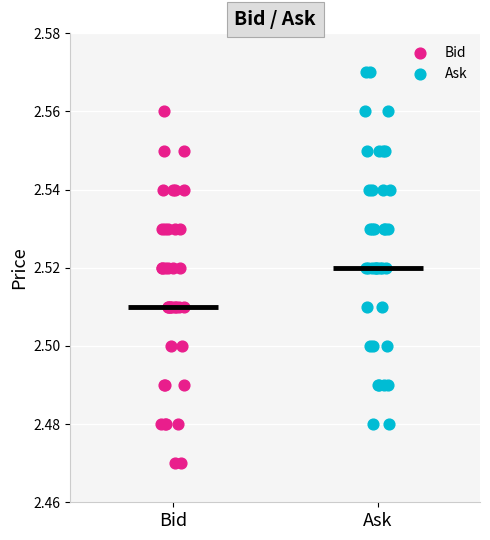

Which series reaches the minimum Y coordinate?

Bid